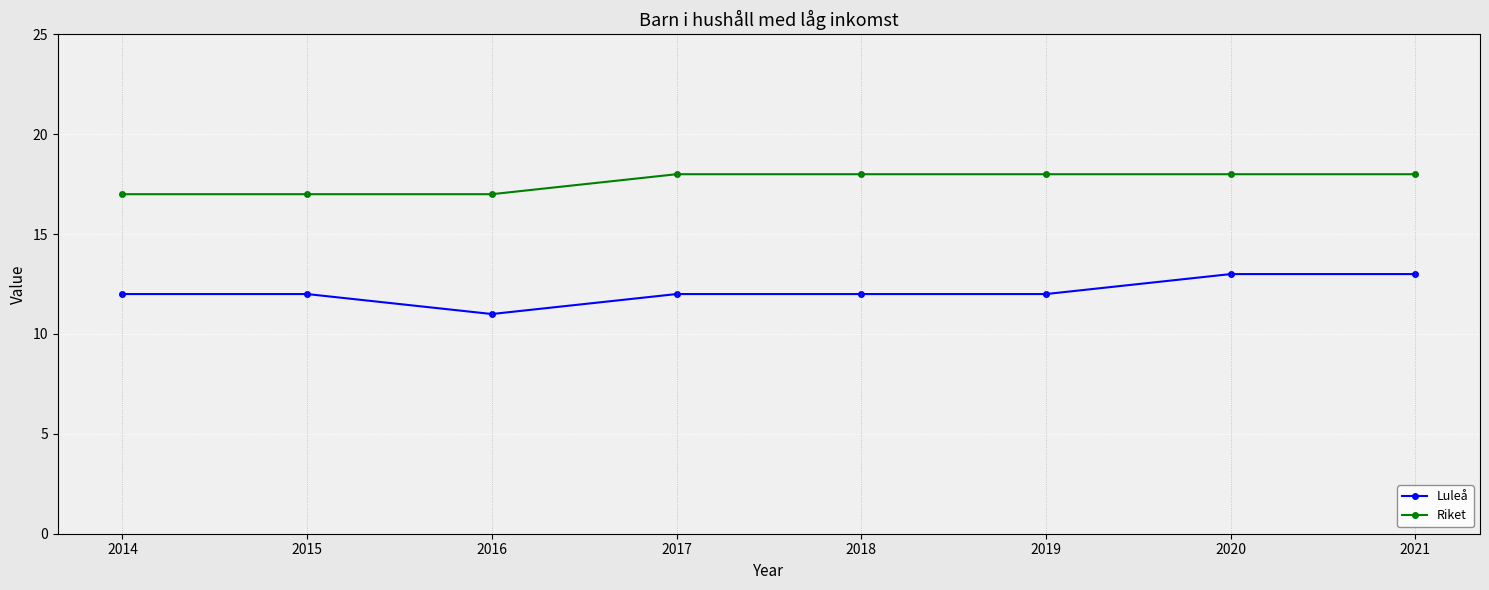

How many categories are shown in the chart?

8